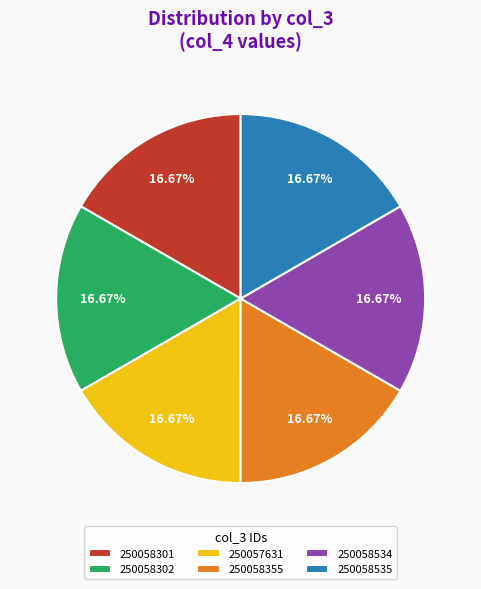

Is 250058301 the majority of the pie?

No